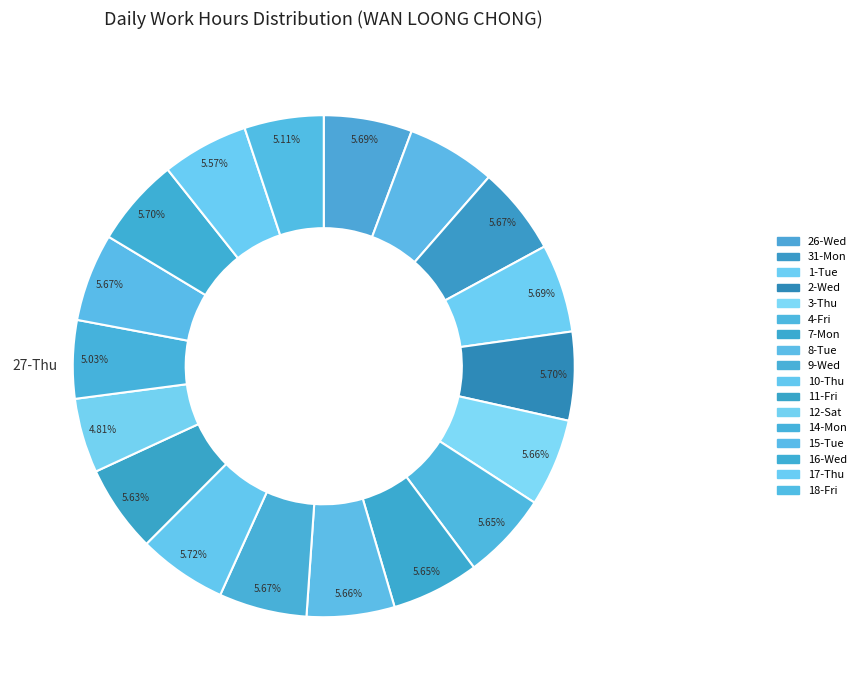

What is the smallest slice in the pie chart?

12-Sat